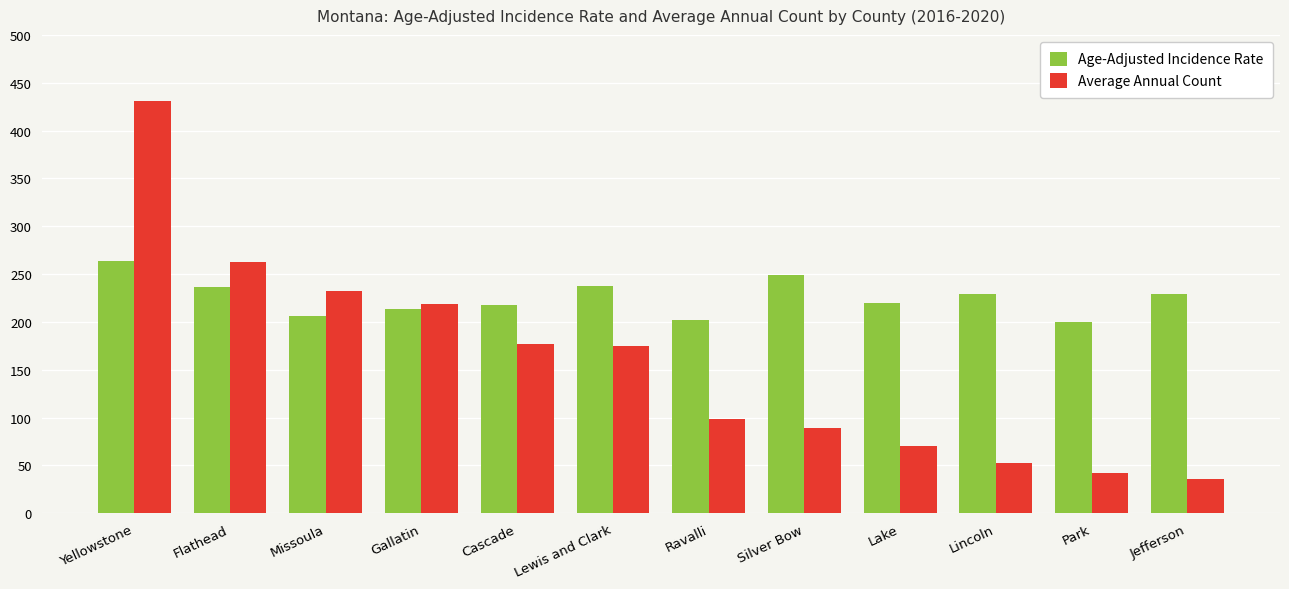

What position from the right is Gallatin?

9